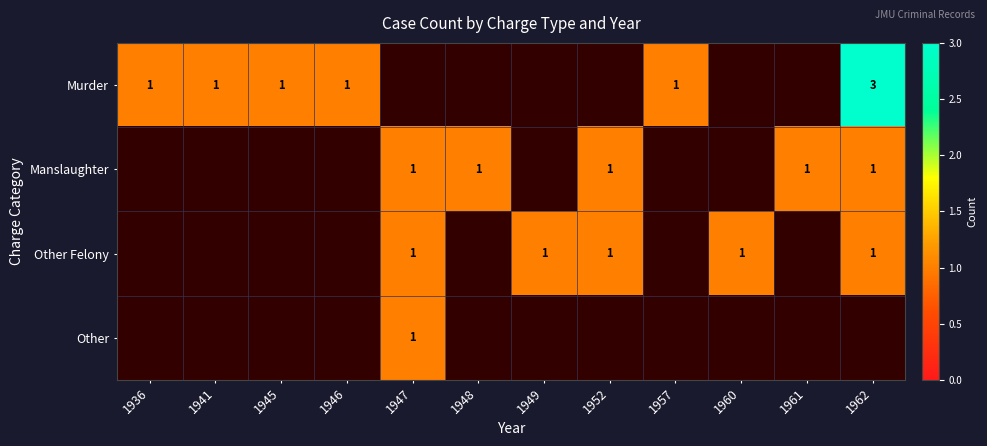

How many distinct data groups are displayed?

4